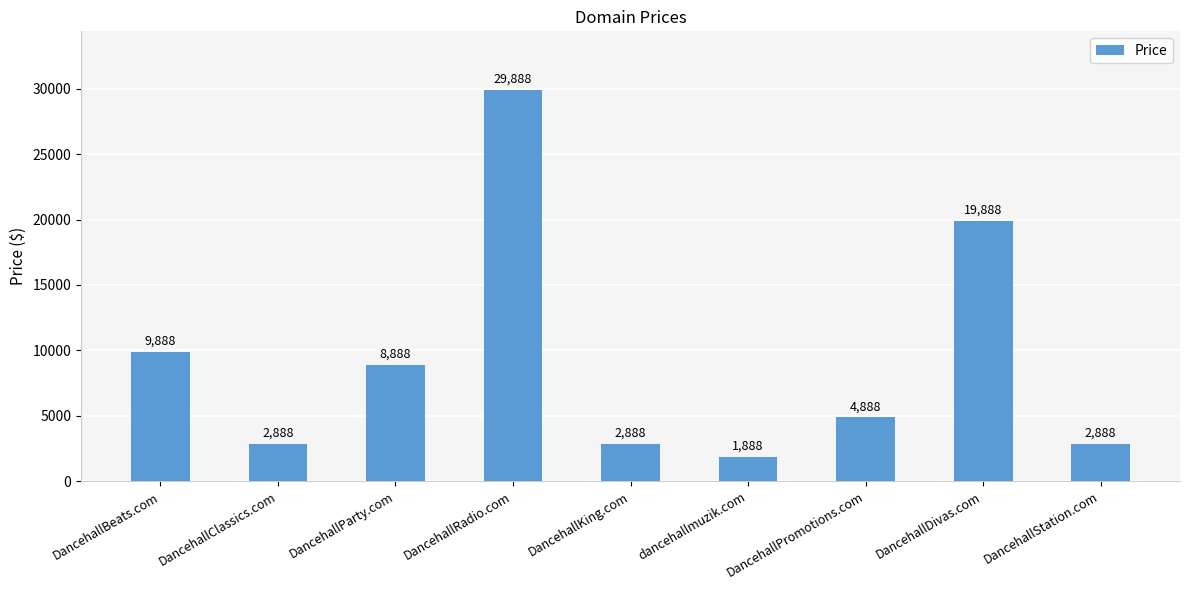

How many distinct data groups are displayed?

1